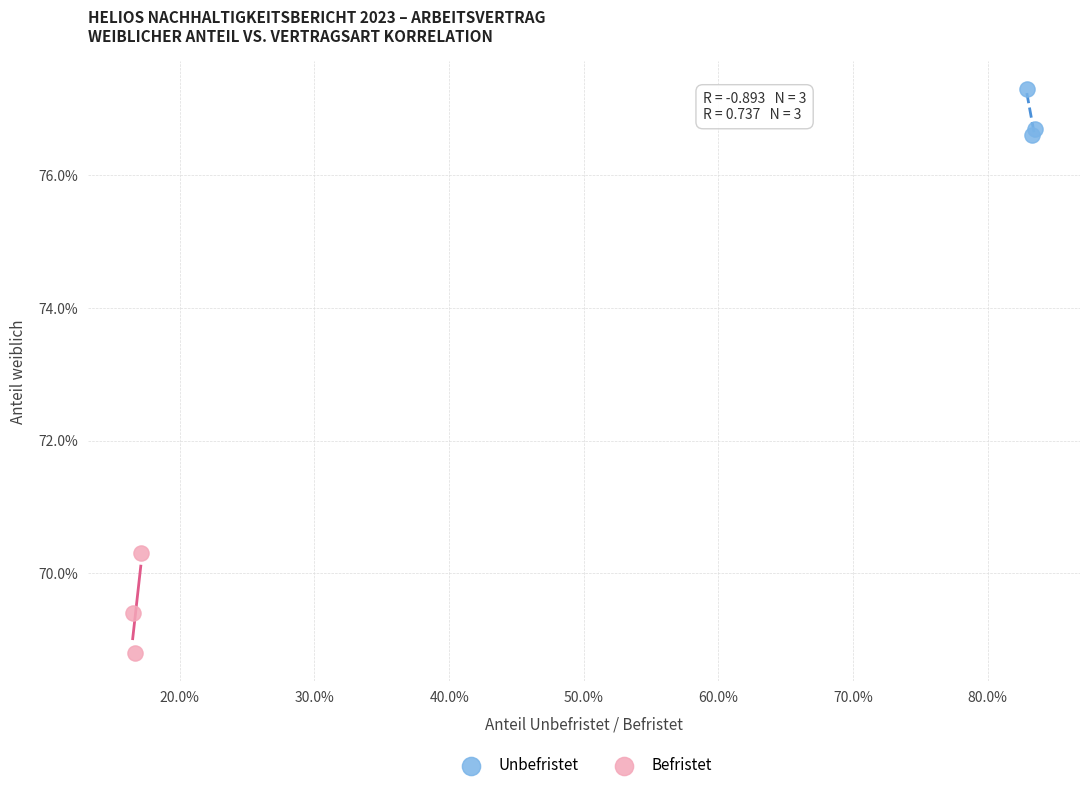

What are all the series names shown in the legend?

Unbefristet, Befristet